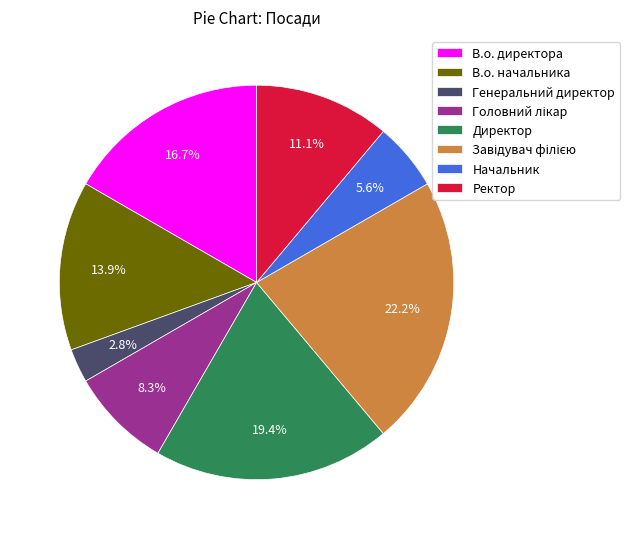

Which slice is the smallest?

Генеральний директор